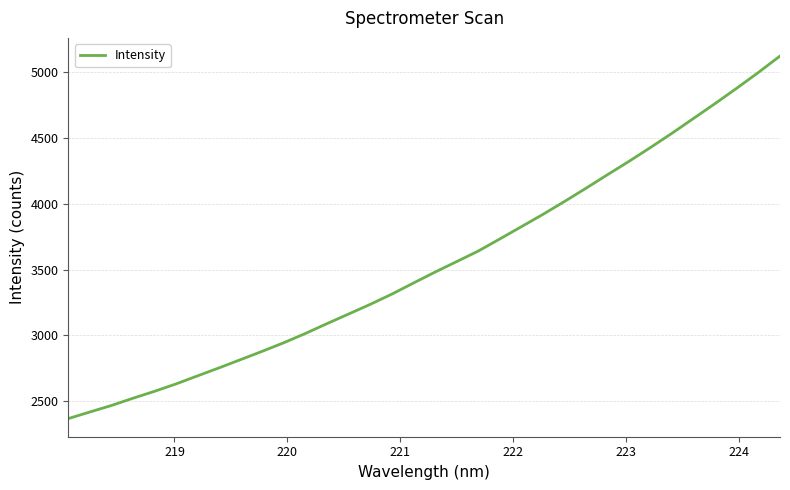

Is this an area chart (filled region under the line)?

No